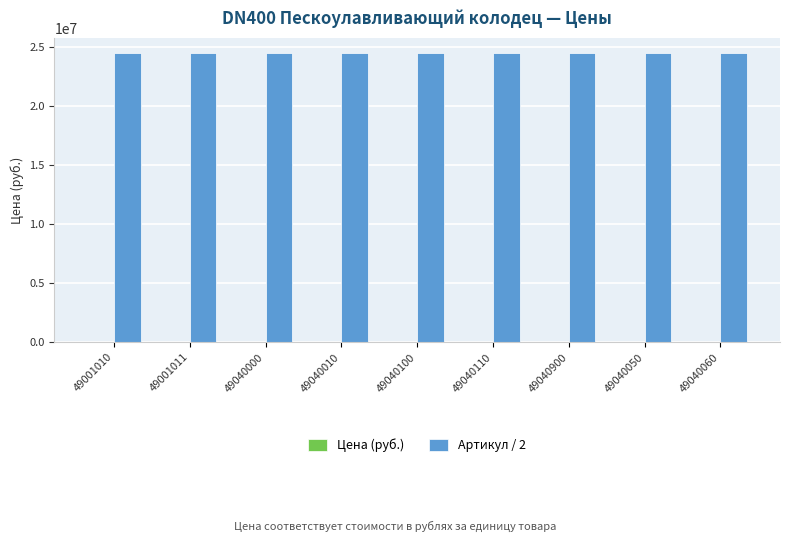

What is the highest value of the Артикул / 2 series?

24520450.0